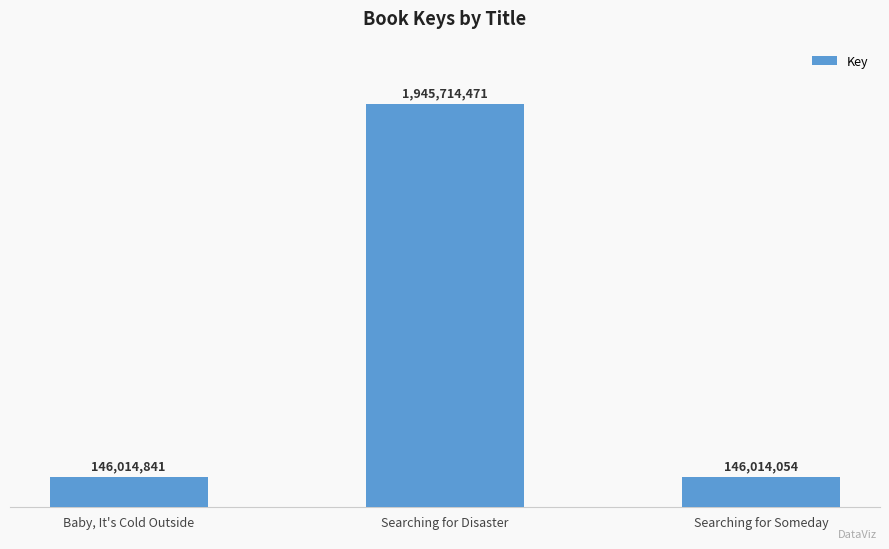

Does the chart contain any negative values?

No